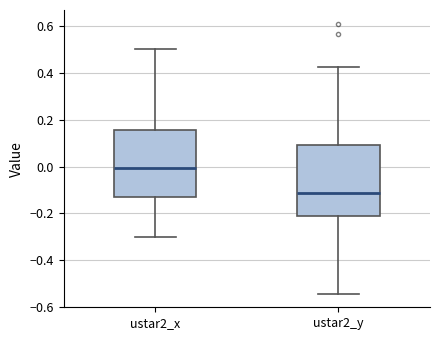

Which box's median line is the lowest?

ustar2_y